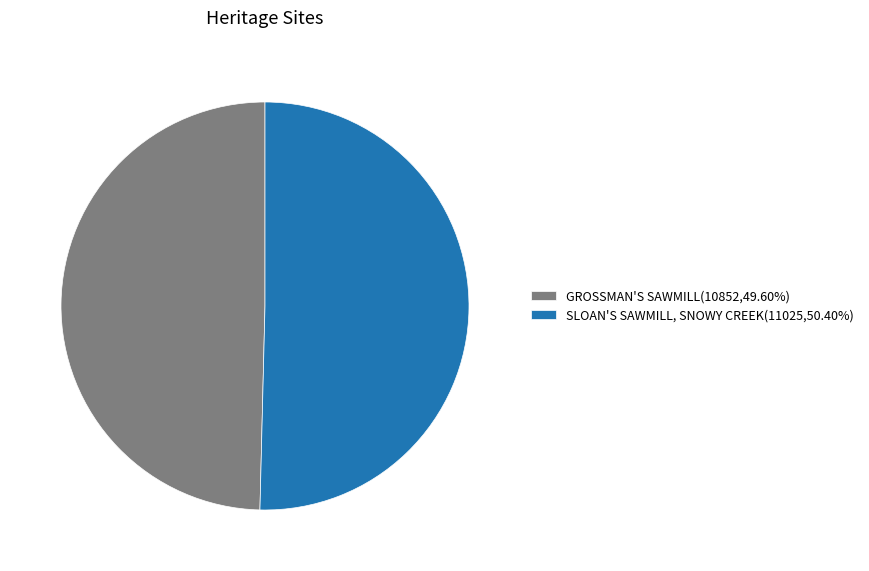

Is it true that SLOAN'S SAWMILL, SNOWY CREEK is 50% of the pie?

True